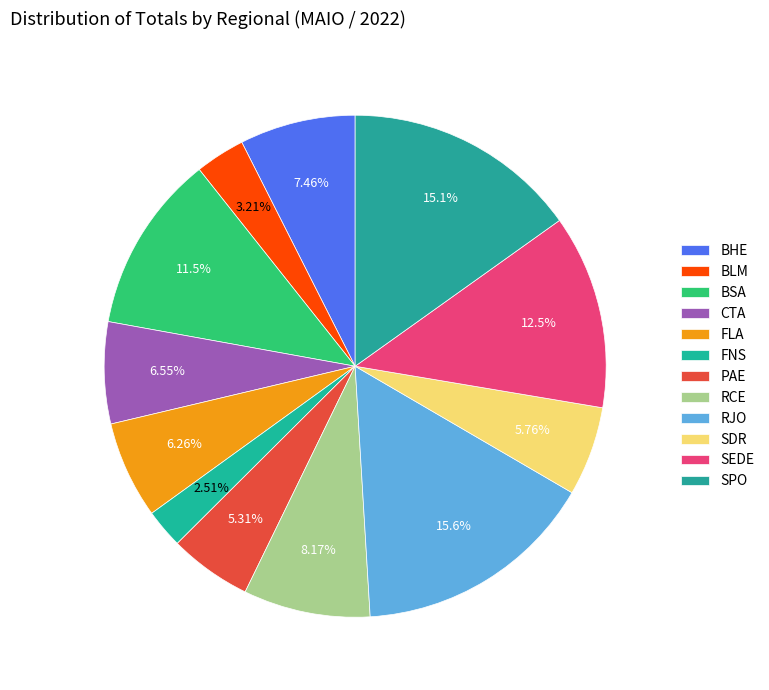

What is the largest slice in the pie chart?

RJO